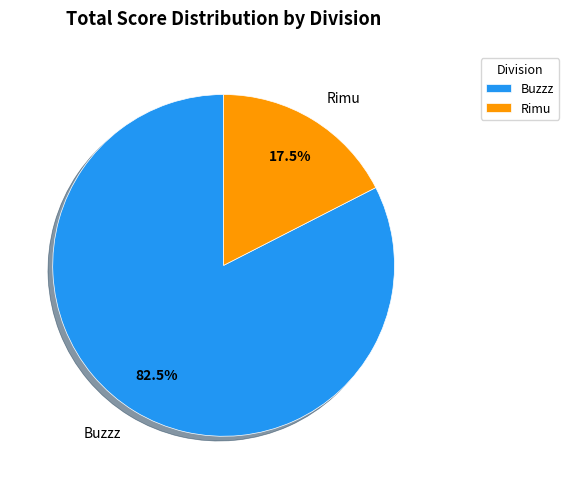

Between Buzzz and Rimu, which is larger?

Buzzz